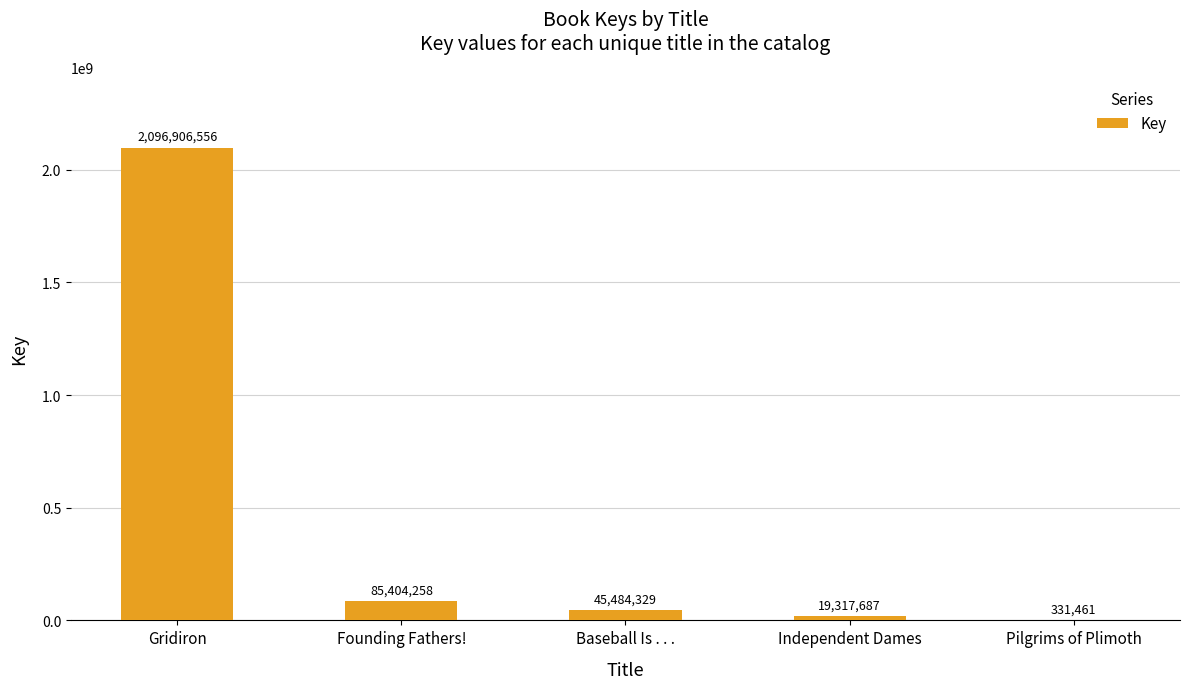

What is the change in value from Independent Dames to Pilgrims of Plimoth?

-18986226